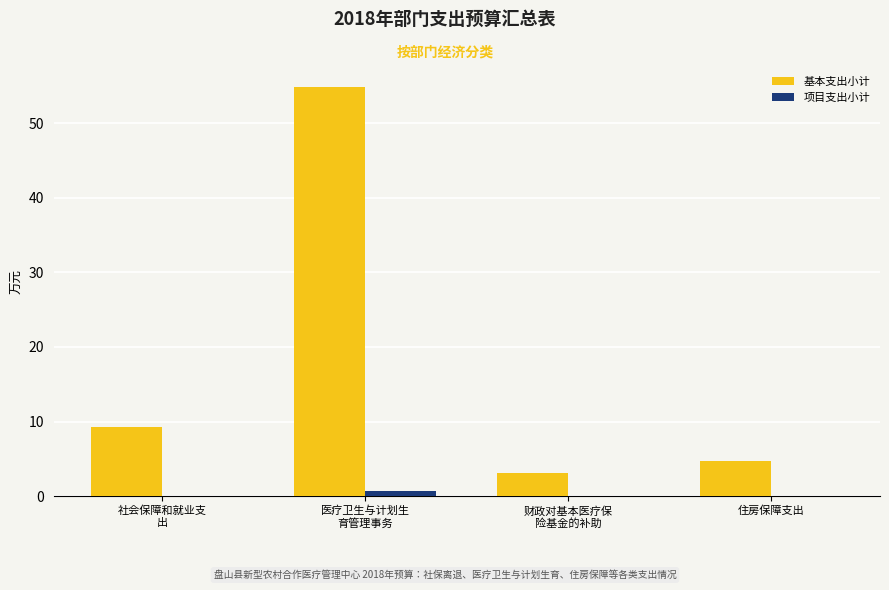

The 项目支出小计 series shows 0.0 at 住房保障支出. True or false?

True